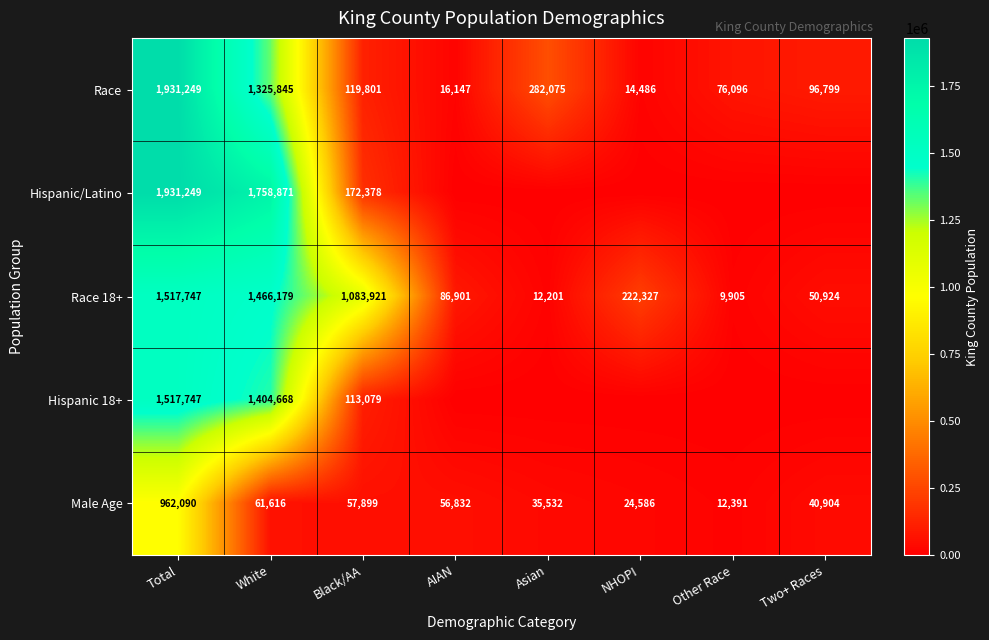

What is the total value across all series at AIAN?

159880